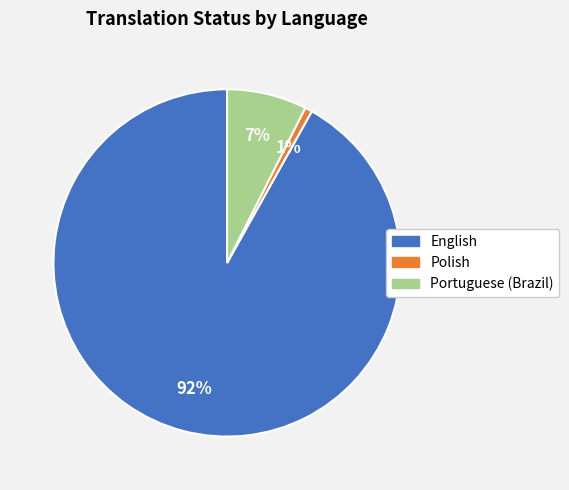

How many segments does this pie chart have?

3